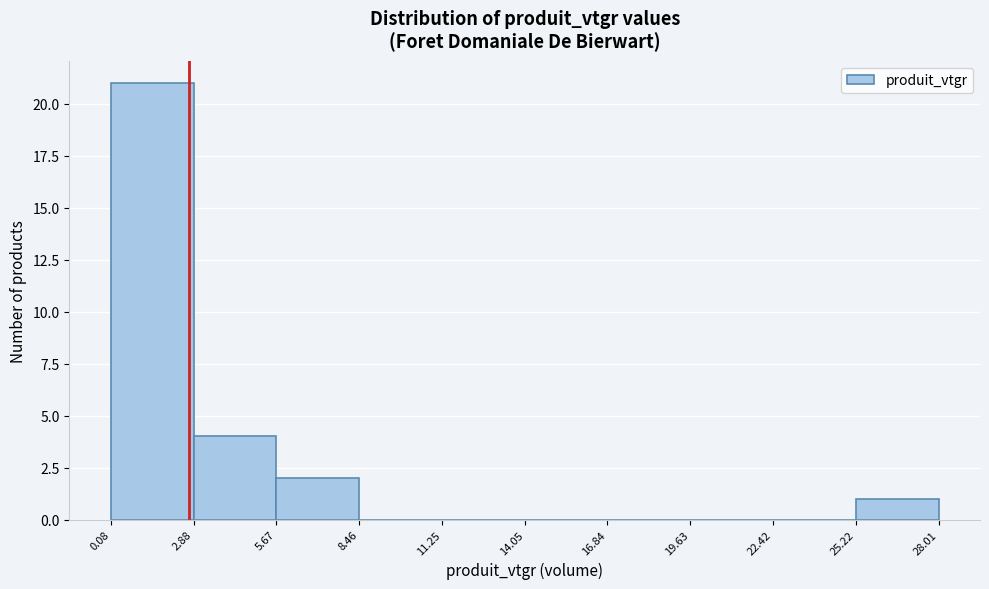

Over which range of the x-axis is the bar tallest?

0.08 to 2.88